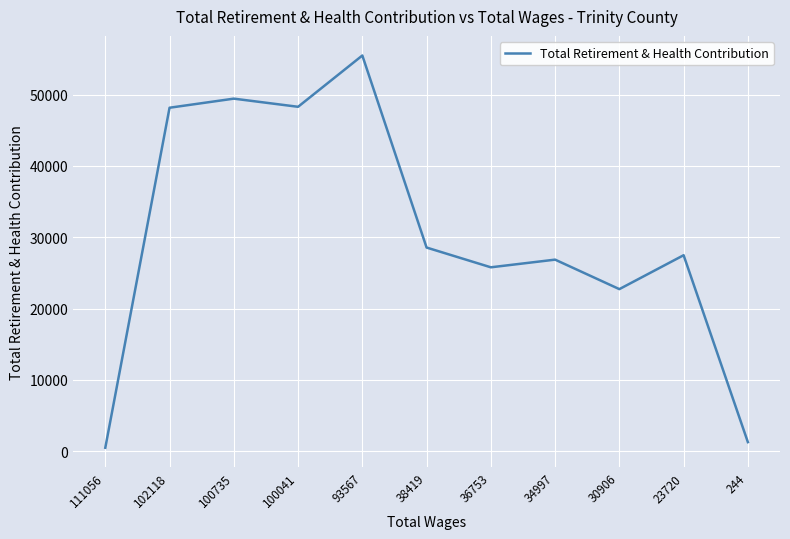

At which category does the chart reach its peak across all series?

93567